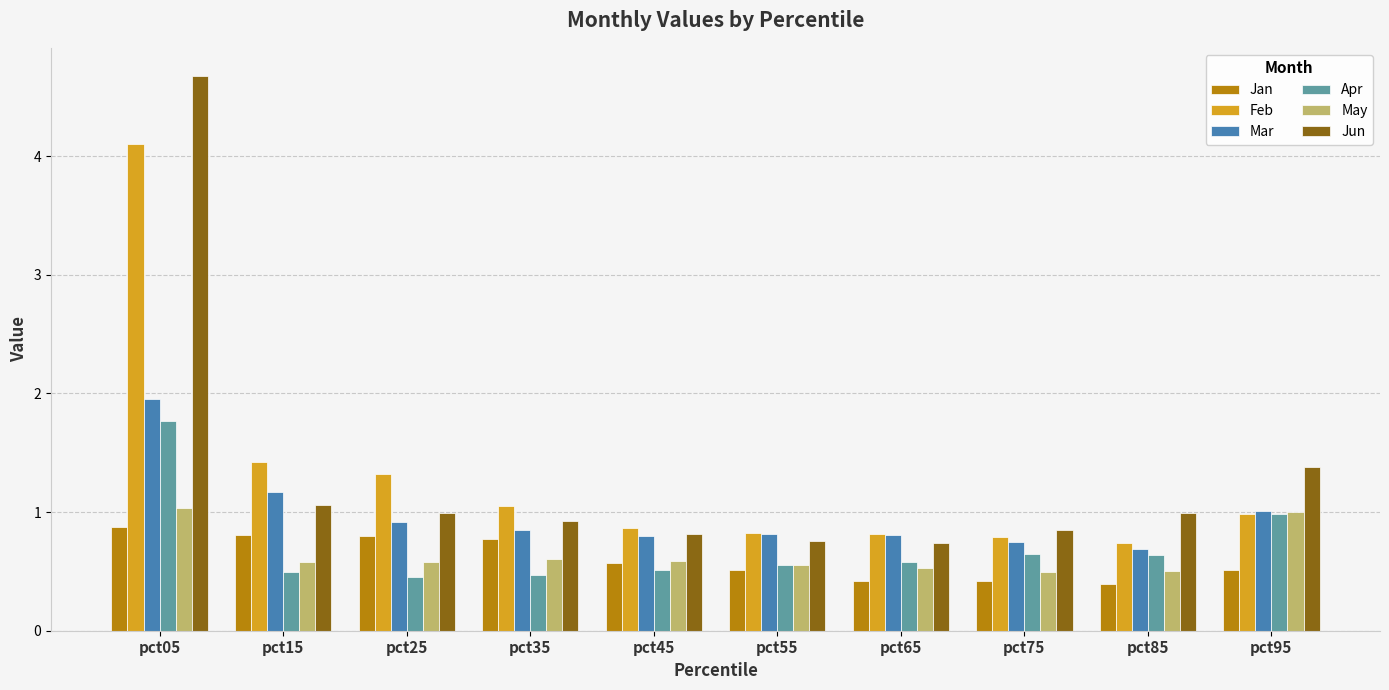

Which category has the highest value in the Mar series?

pct05